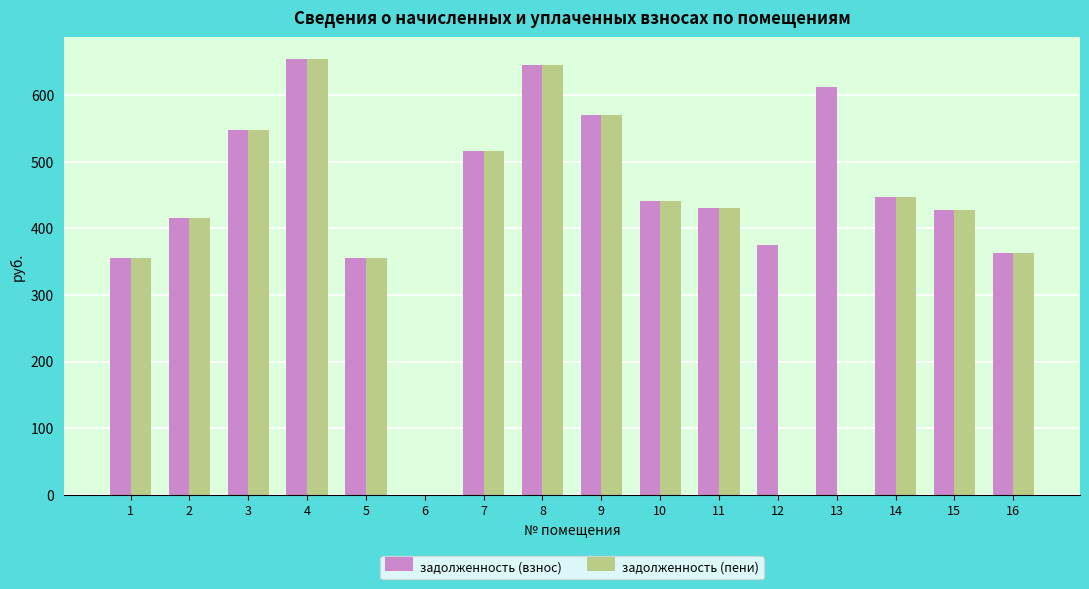

At which label is задолженность (пени) closest to 326?

5